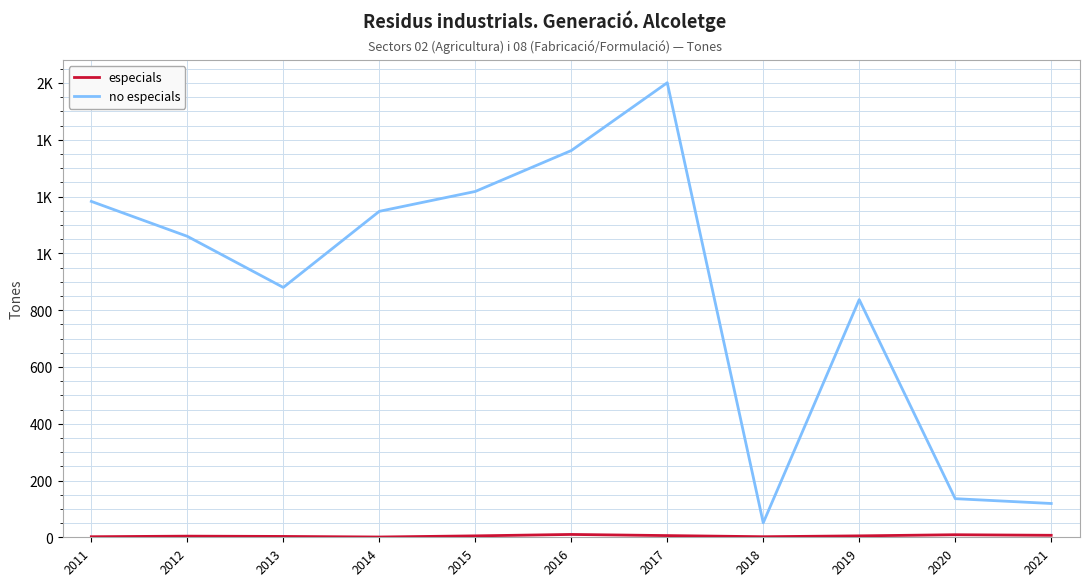

True or false: no especials has more than 0 interior local peaks.

True